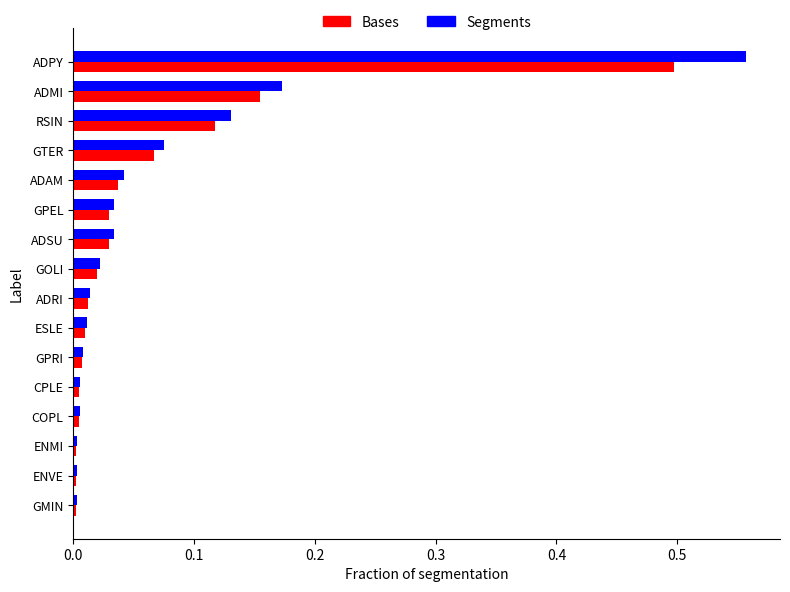

Is it true that Bases equals 0.0 at GPRI?

True